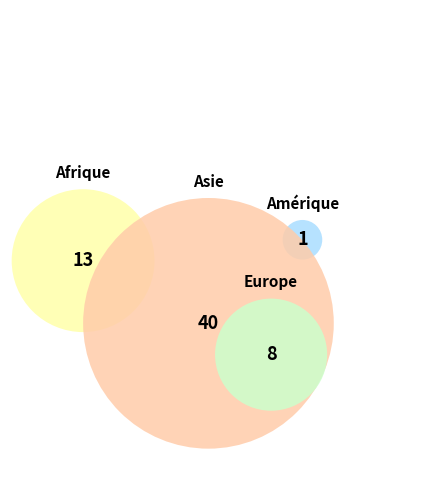

What percentage do Amérique and Asie together represent?

66.1%